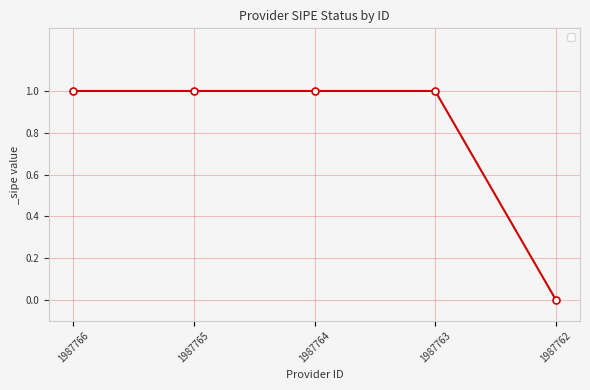

True or false: there are more than 2 points higher than both neighbors.

False